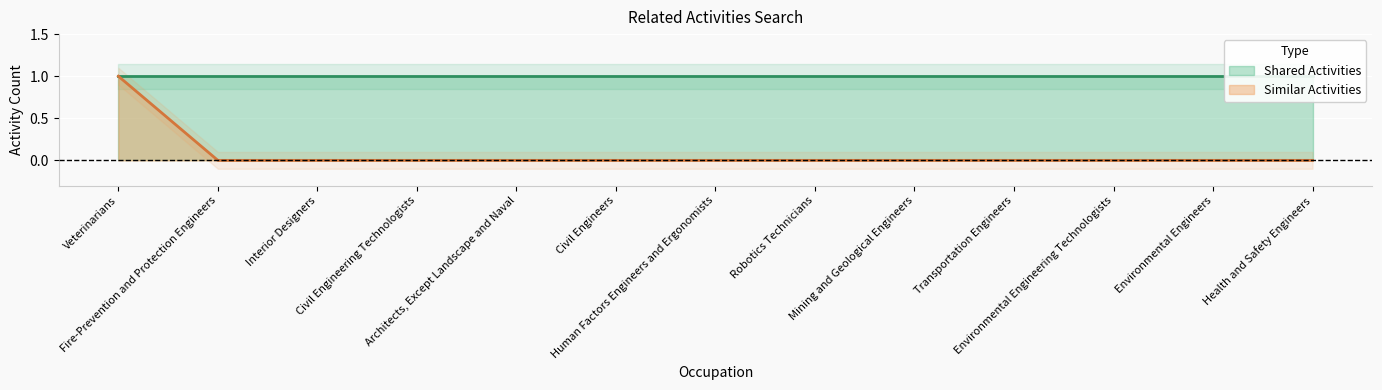

Reading right to left, what are all the values shown in this chart?

Health and Safety Engineers=0	Environmental Engineers=0	Environmental Engineering Technologists=0	Transportation Engineers=0	Mining and Geological Engineers=0	Robotics Technicians=0	Human Factors Engineers and Ergonomists=0	Civil Engineers=0	Architects, Except Landscape and Naval=0	Civil Engineering Technologists=0	Interior Designers=0	Fire-Prevention and Protection Engineers=0	Veterinarians=1